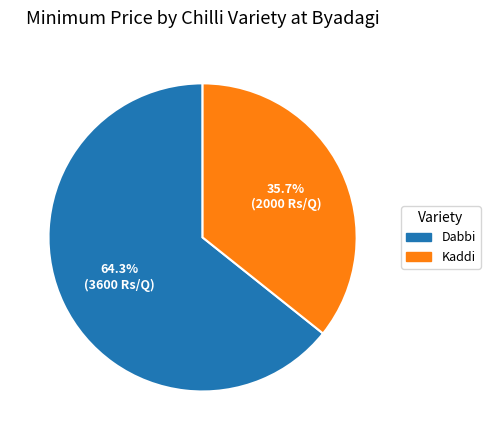

To the nearest percent, what is the average slice percentage?

50%